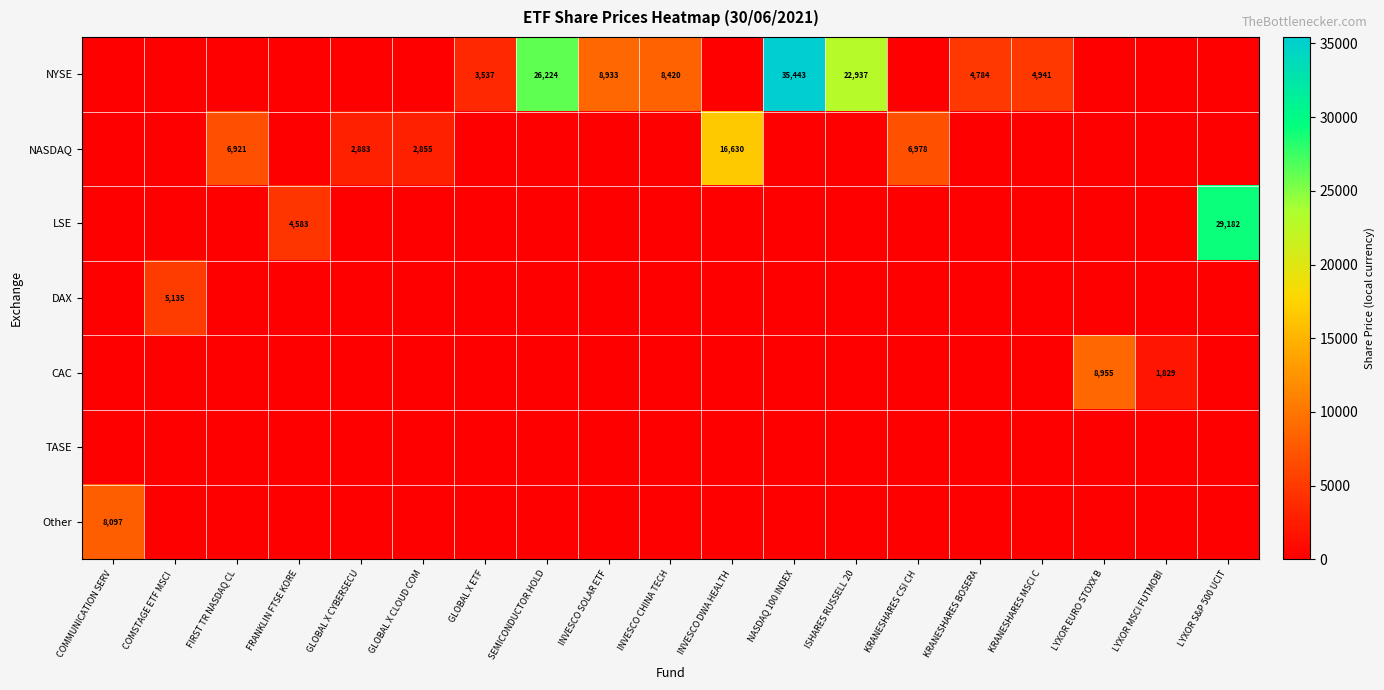

True or false: NYSE has a value of 4941 at KRANESHARES MSCI C.

True